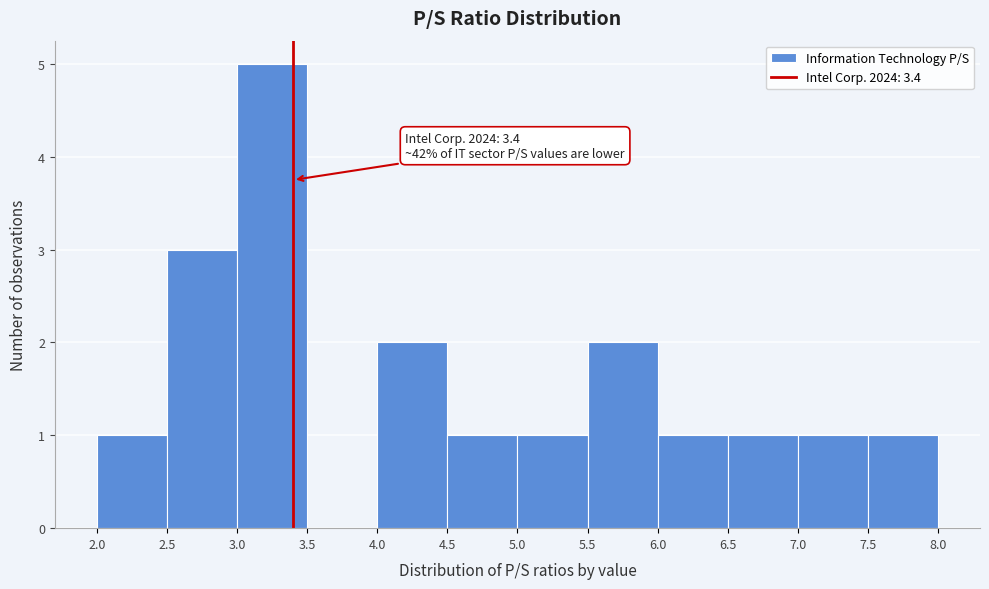

Over which range of the x-axis is the bar tallest?

3.0 to 3.5